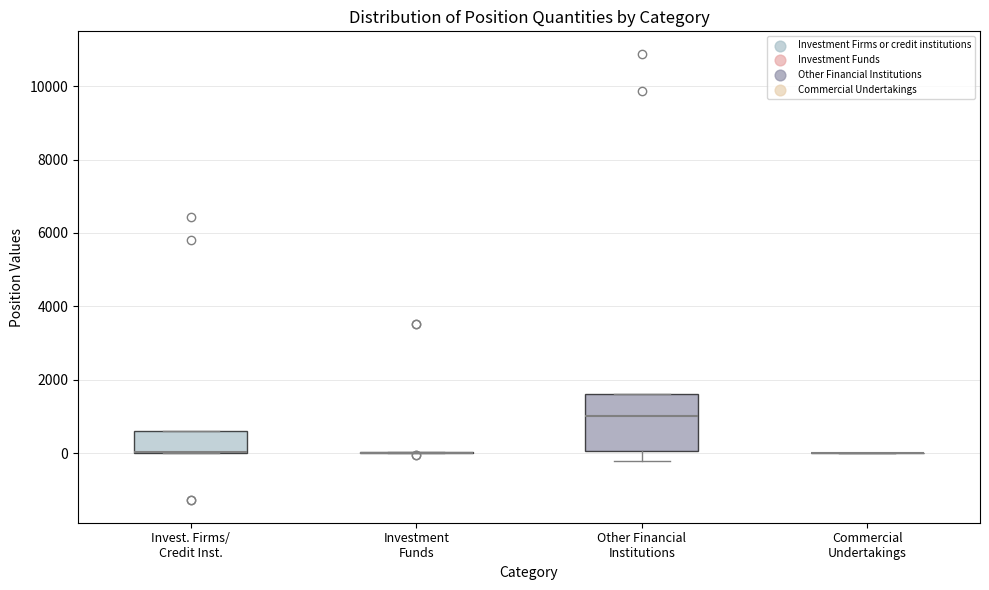

Reading left to right, read every box against the y-axis: the position of its median line, the range the box covers, and the ends of its whiskers. The values are not printed on the chart, so give them approximately, as read against the axis.

Invest. Firms/ Credit Inst.: median 0 (drawn on the box's lower edge), box 0 to 600, whiskers 0 to 600
Investment Funds: box collapsed to a line at 0, whiskers 0 to 0
Other Financial Institutions: median 1000, box 0 to 1600, whiskers -200 to 1600
Commercial Undertakings: box collapsed to a line at 0, whiskers 0 to 0